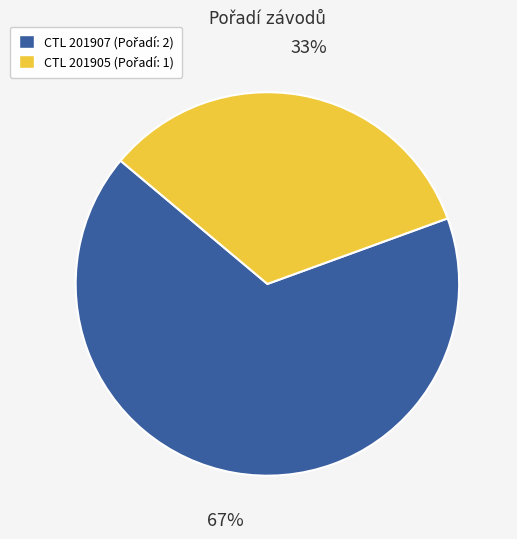

To the nearest percent, what is the average slice percentage?

50%